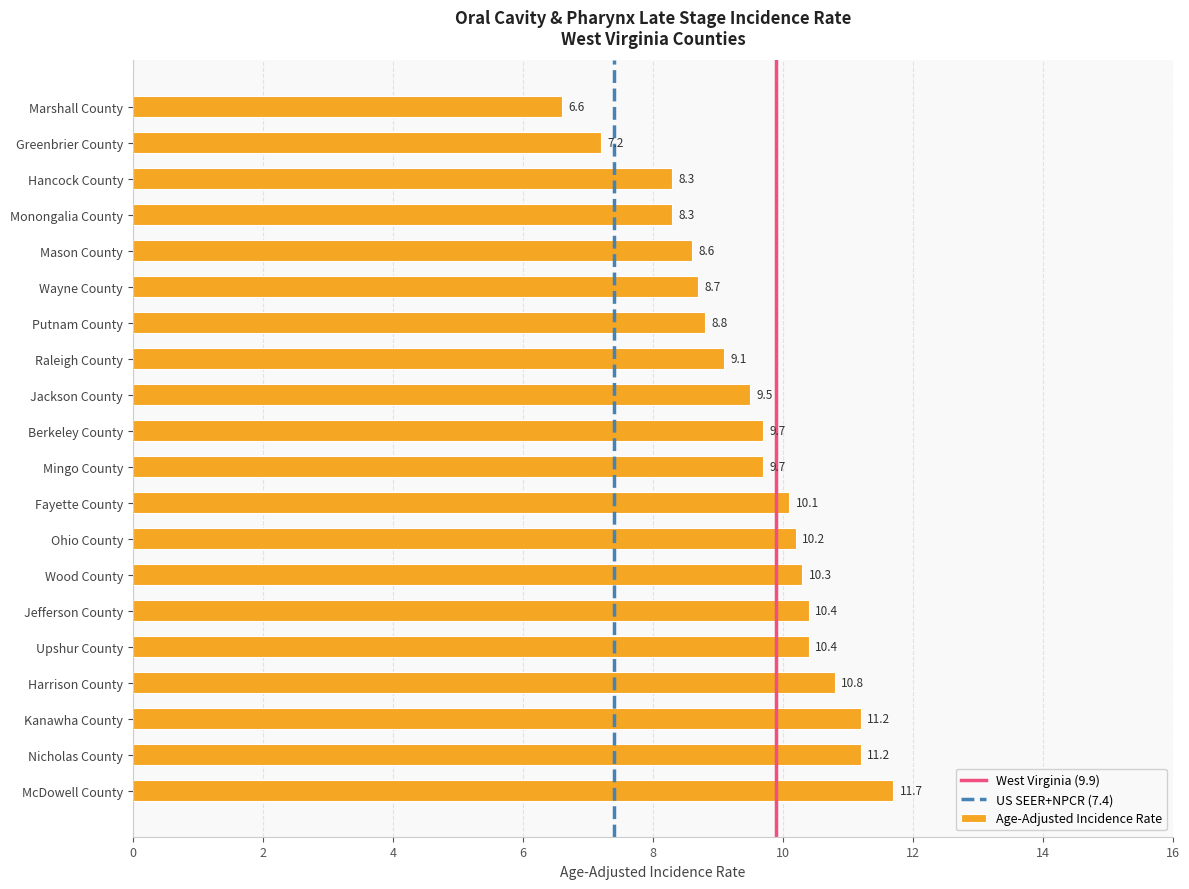

What is the average value?

9.5